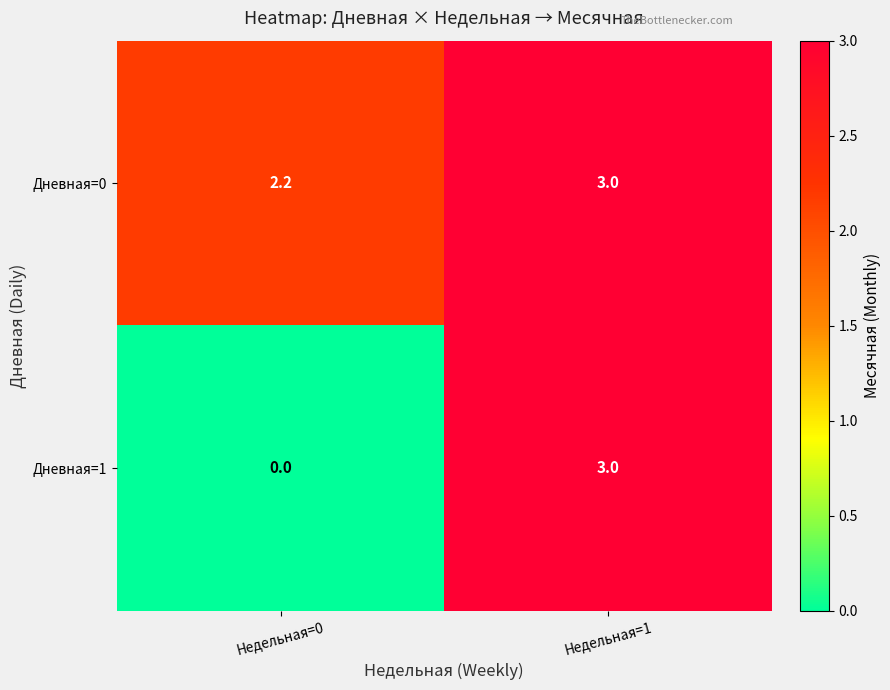

List the series in order of their overall mean, lowest first.

Дневная=1, Дневная=0